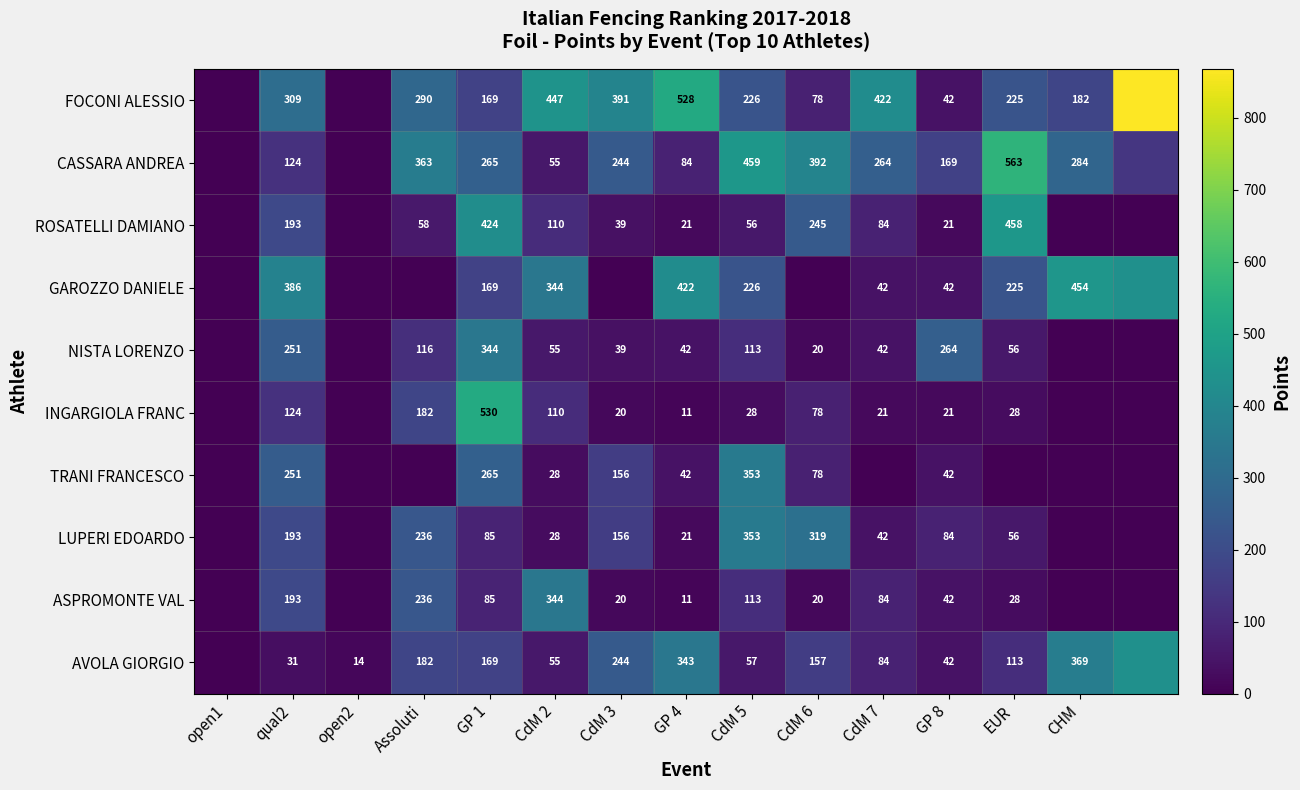

Which series has the largest range (max minus min)?

FOCONI ALESSIO